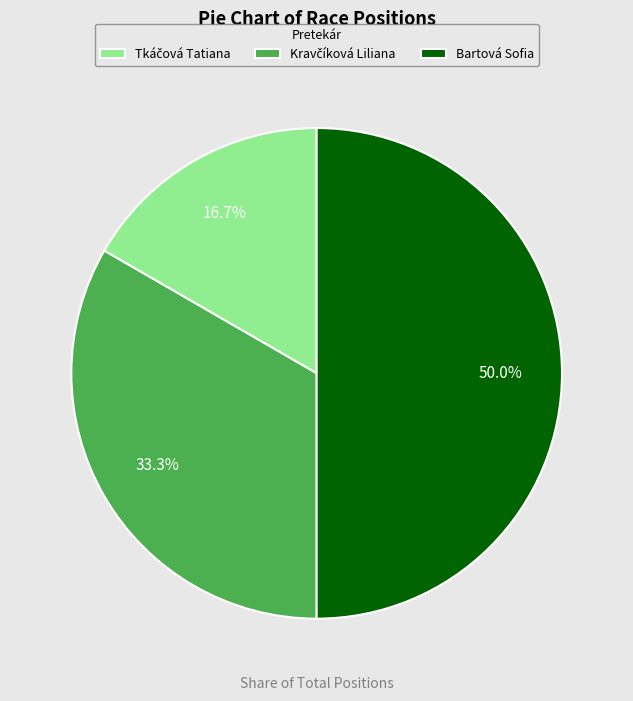

What portion of the pie excludes Bartová Sofia?

50.0%